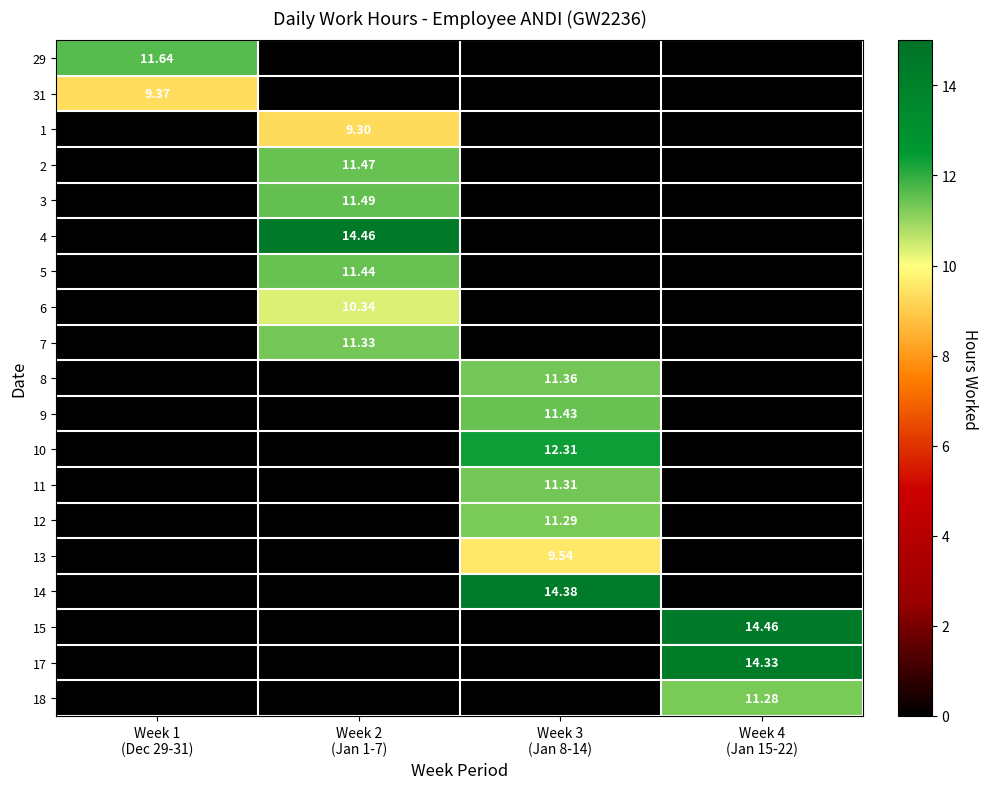

Count the number of categories in the chart.

4